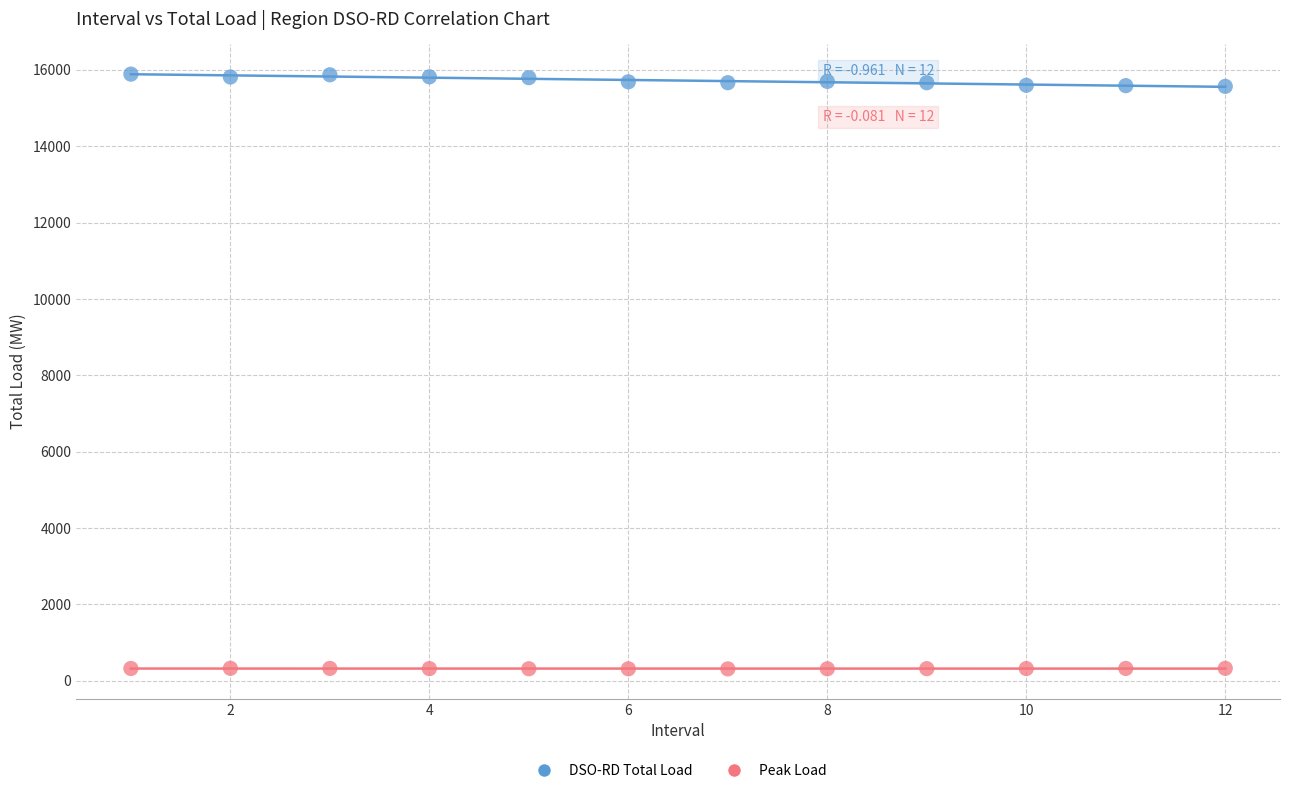

Across all data points, what is the range of X values (max minus min)?

11.0